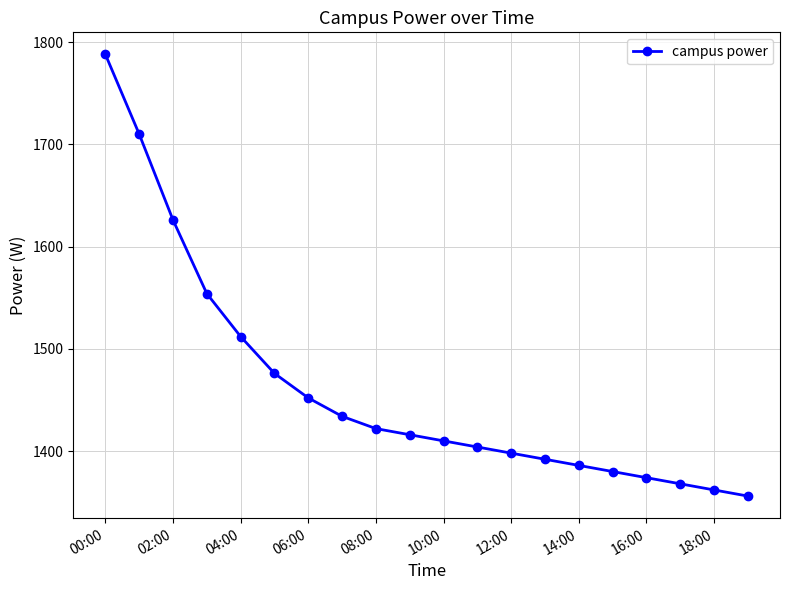

What is the average value?

1461